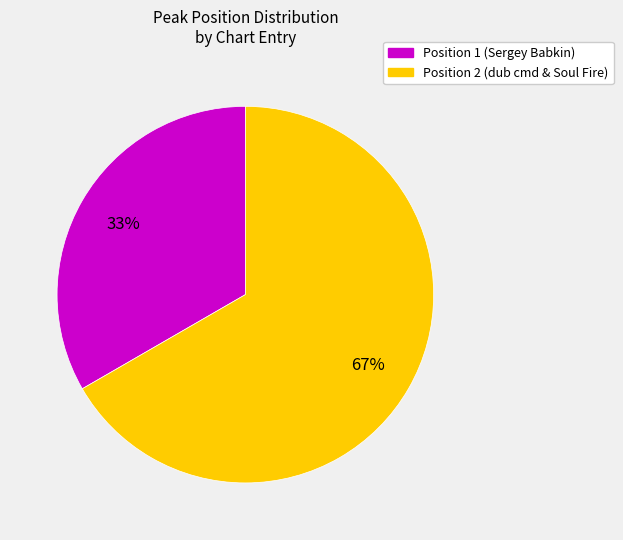

True or false: Position 2 (dub cmd & Soul Fire) accounts for 57% of the total.

False